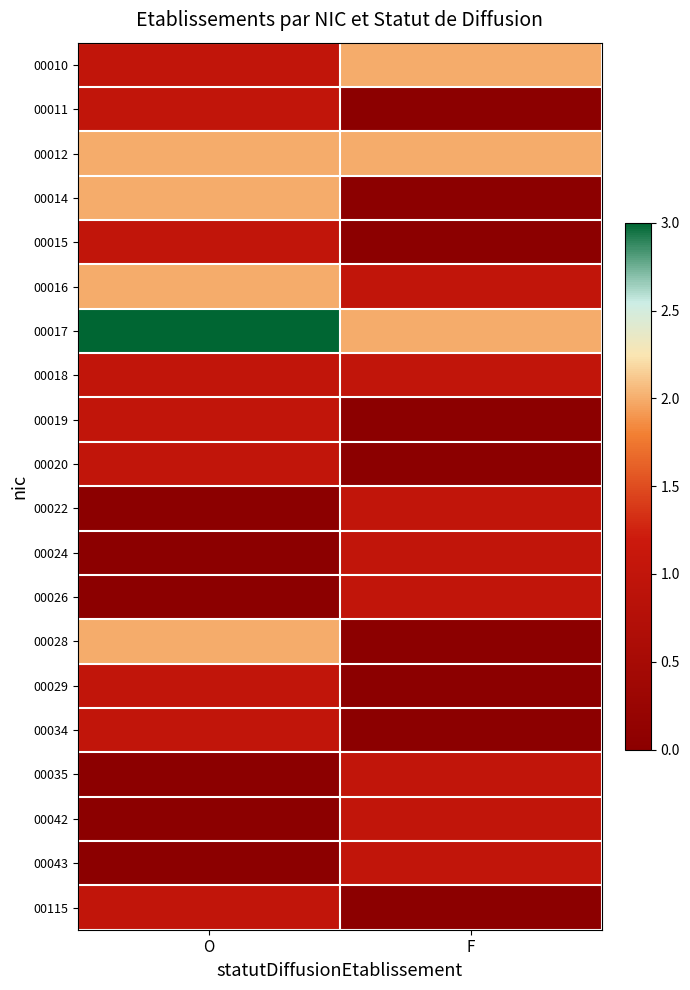

Reading left to right, extract all data points from this chart.

00010: O=1	F=2
00011: O=1	F=0
00012: O=2	F=2
00014: O=2	F=0
00015: O=1	F=0
00016: O=2	F=1
00017: O=3	F=2
00018: O=1	F=1
00019: O=1	F=0
00020: O=1	F=0
00022: O=0	F=1
00024: O=0	F=1
00026: O=0	F=1
00028: O=2	F=0
00029: O=1	F=0
00034: O=1	F=0
00035: O=0	F=1
00042: O=0	F=1
00043: O=0	F=1
00115: O=1	F=0